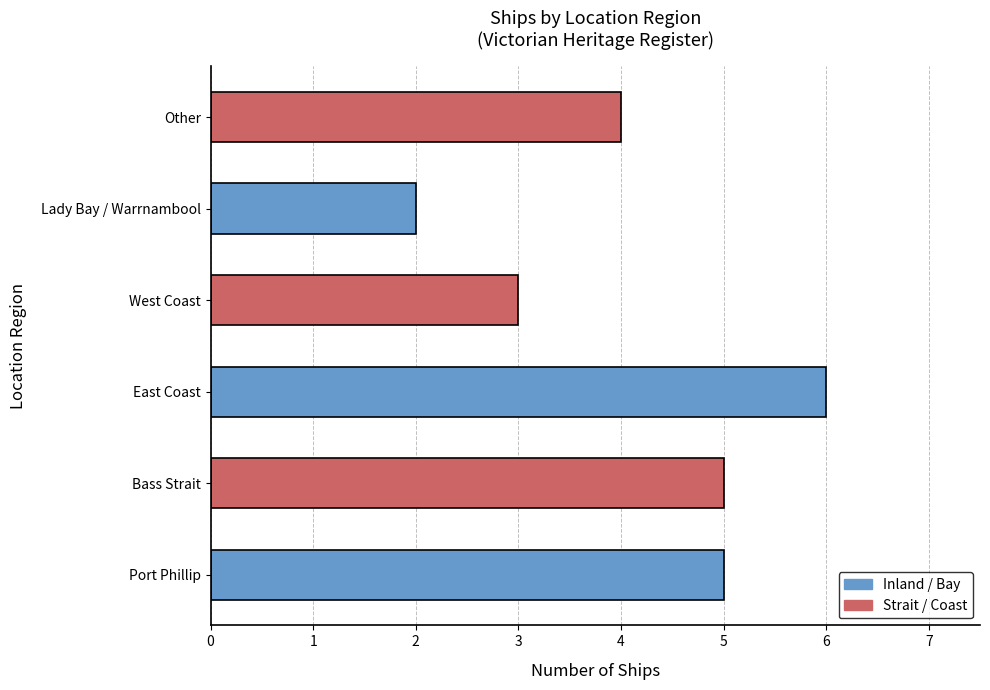

At which label is the value closest to 4?

Other